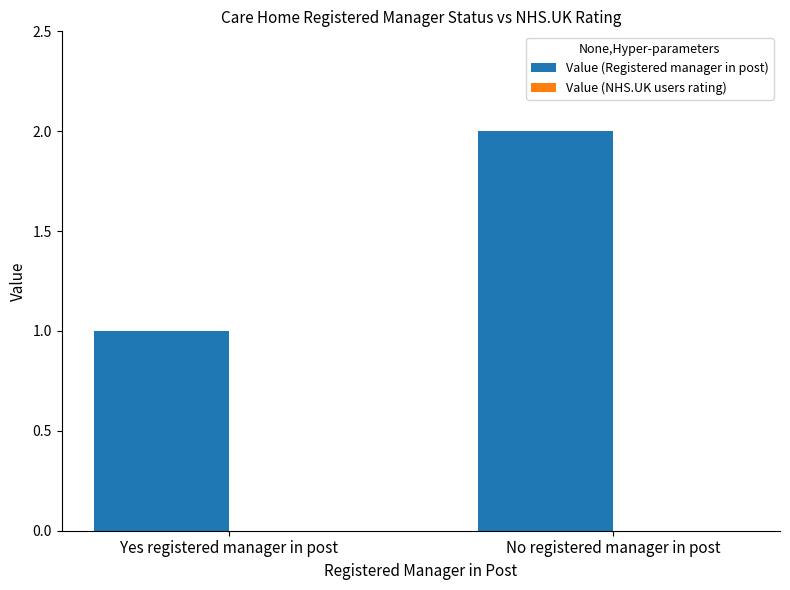

Rank the categories by value from highest to lowest.

No registered manager in post, Yes registered manager in post